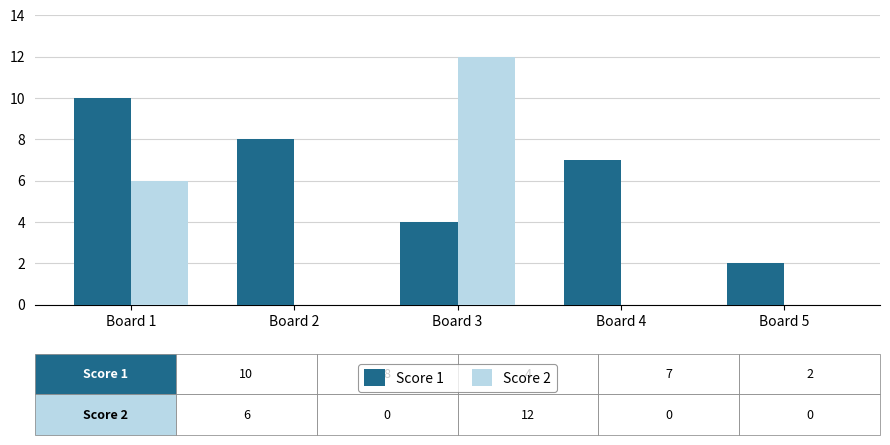

What are all the series names shown in the legend?

Score 1, Score 2